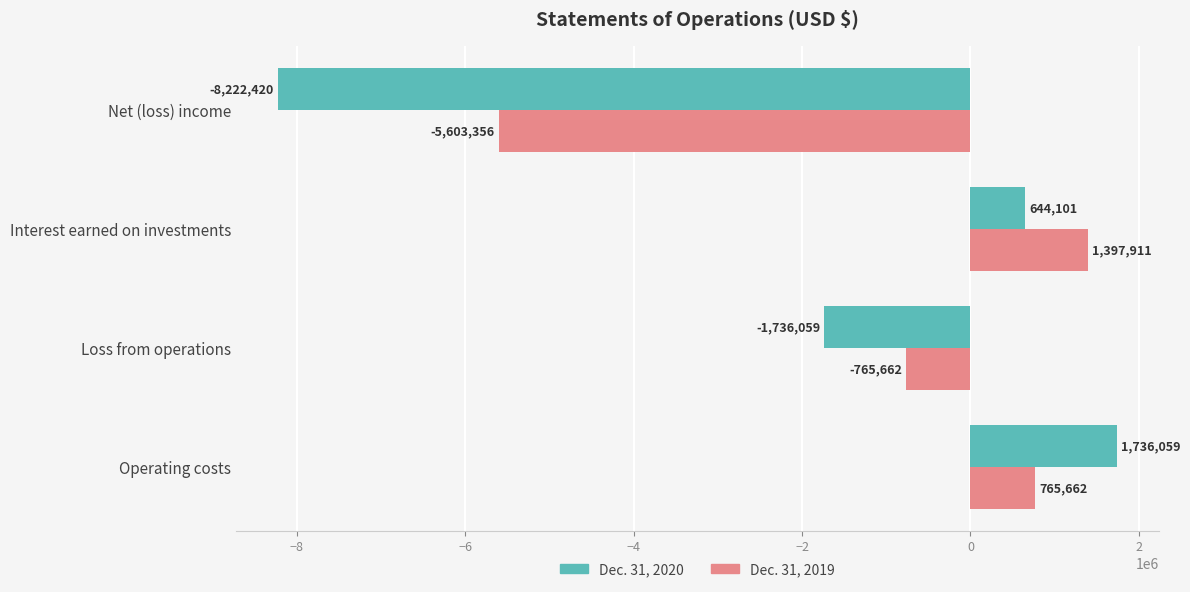

What is the difference between the maximum and minimum values in the Dec. 31, 2020 series?

9958479